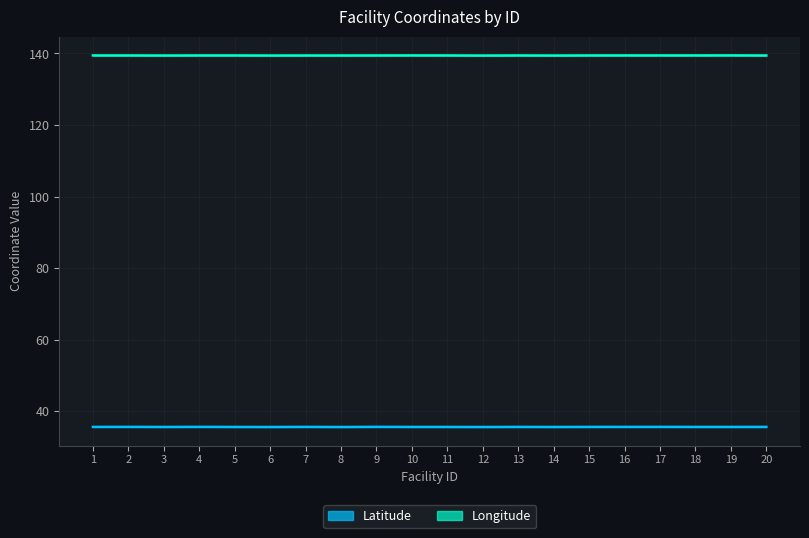

Rank the series by their average value, from highest to lowest.

Longitude, Latitude